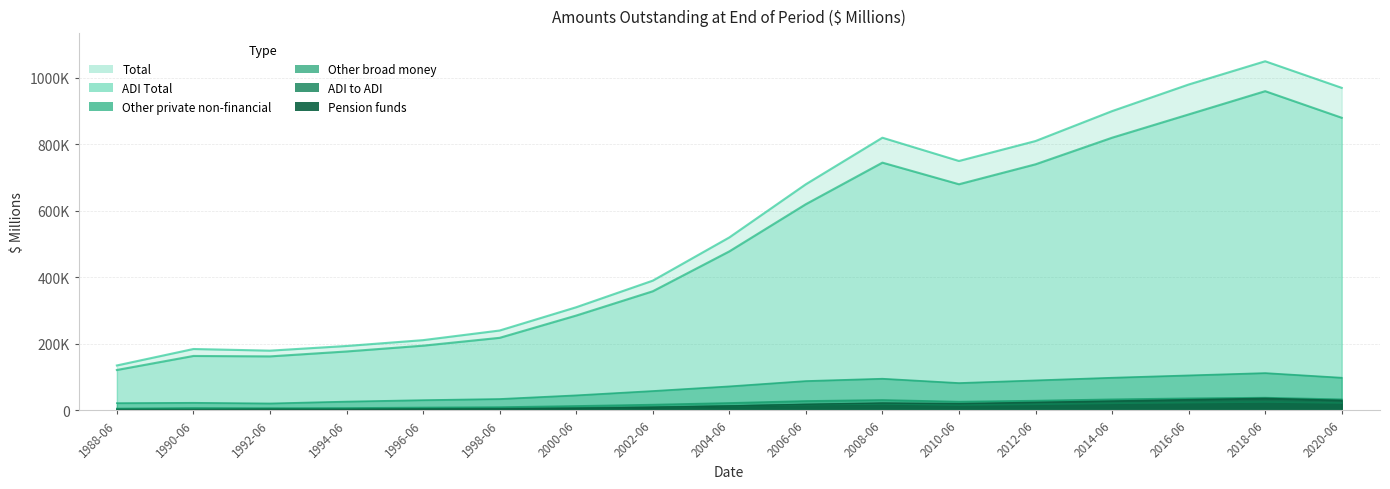

True or false: Pension funds and ADI Total cross at least once.

False